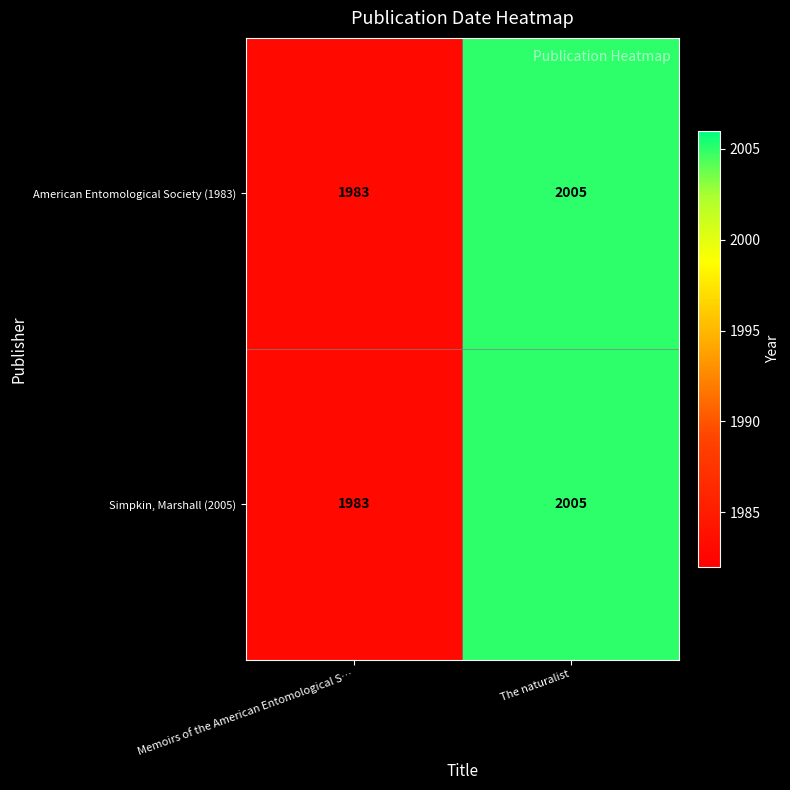

What is the sum of all American Entomological Society (1983) values?

3988